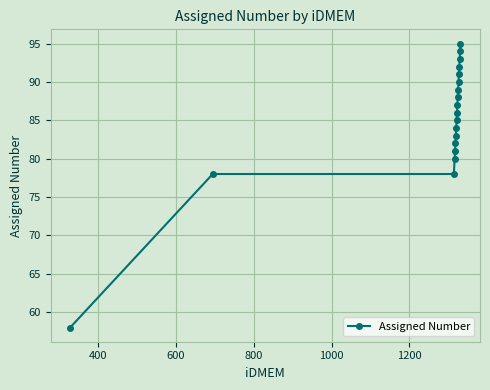

What is the maximum value shown in the chart?

95